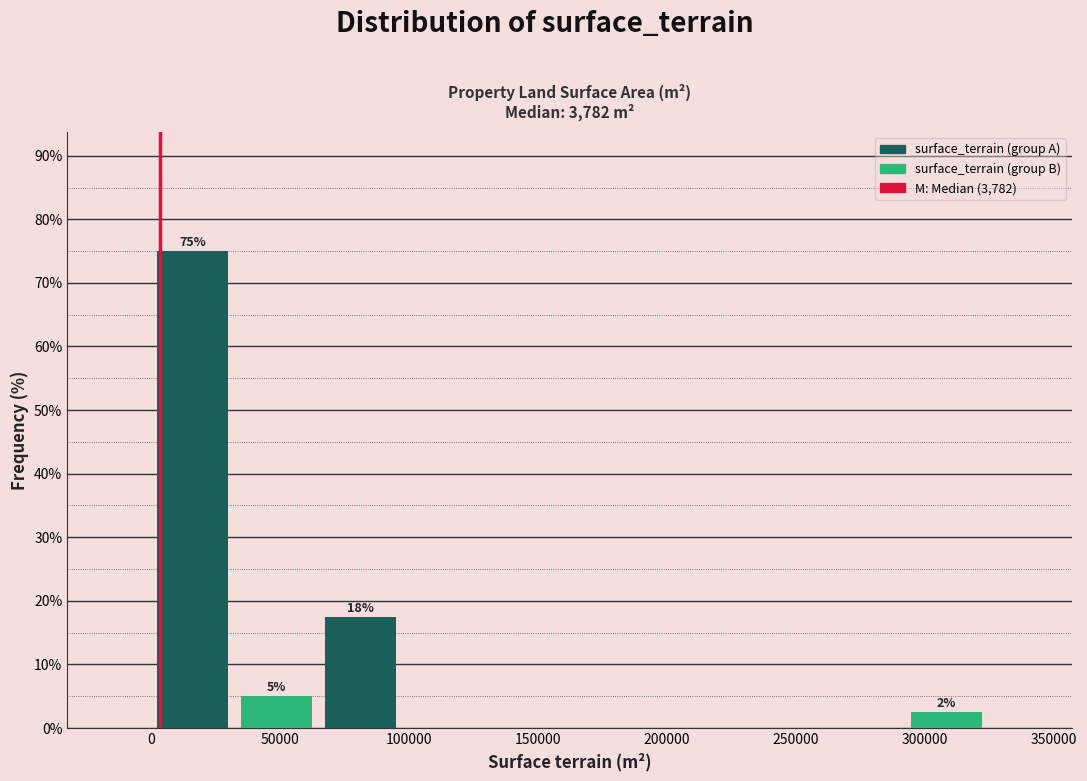

Which range on the x-axis has the tallest bar?

0 to 35000